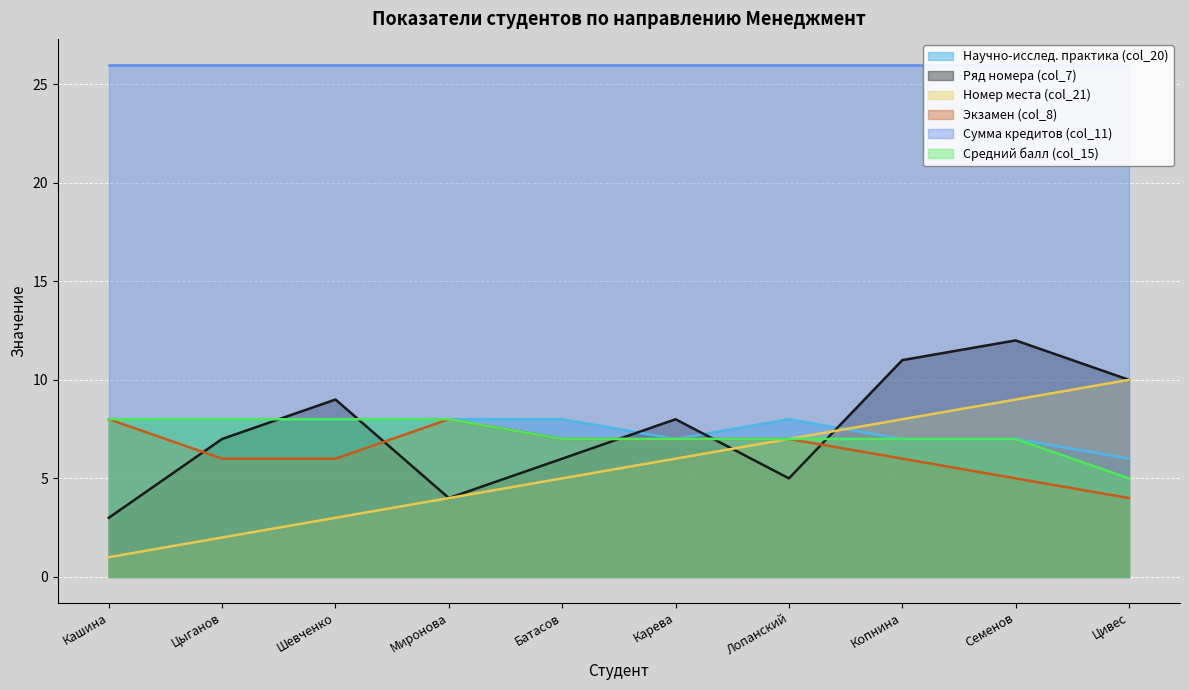

True or false: Научно-исслед. практика (col_20) has a value of 8 at Цыганов.

True